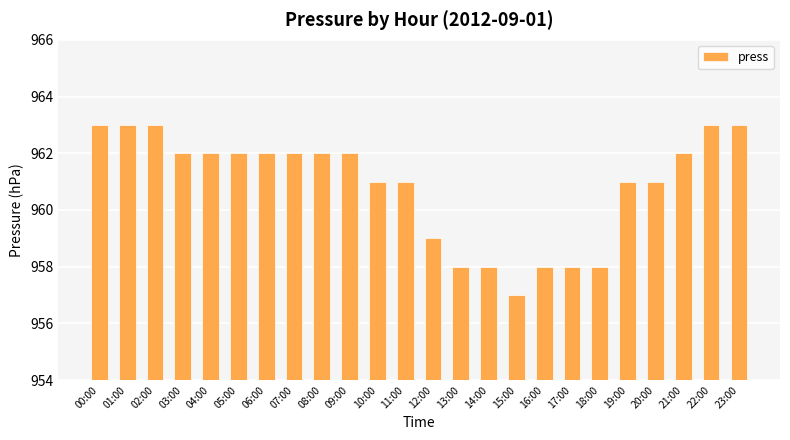

What is the value of the 15th bar from the left?

958